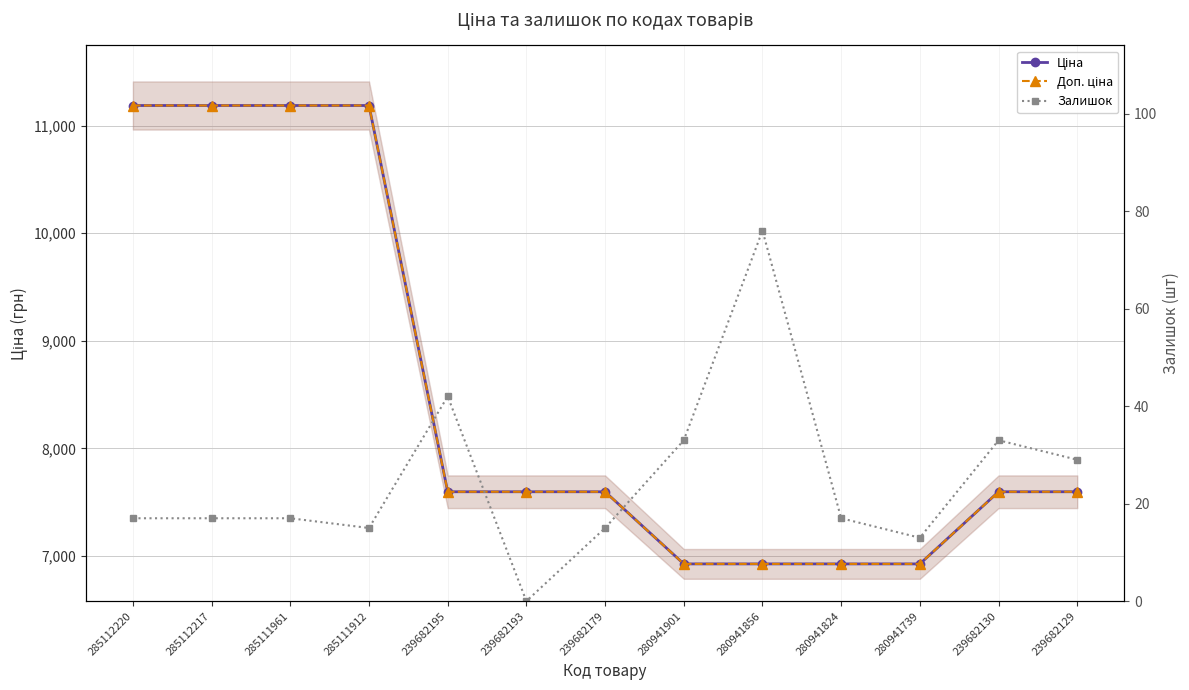

Does the chart display data point markers on the line(s)?

Yes